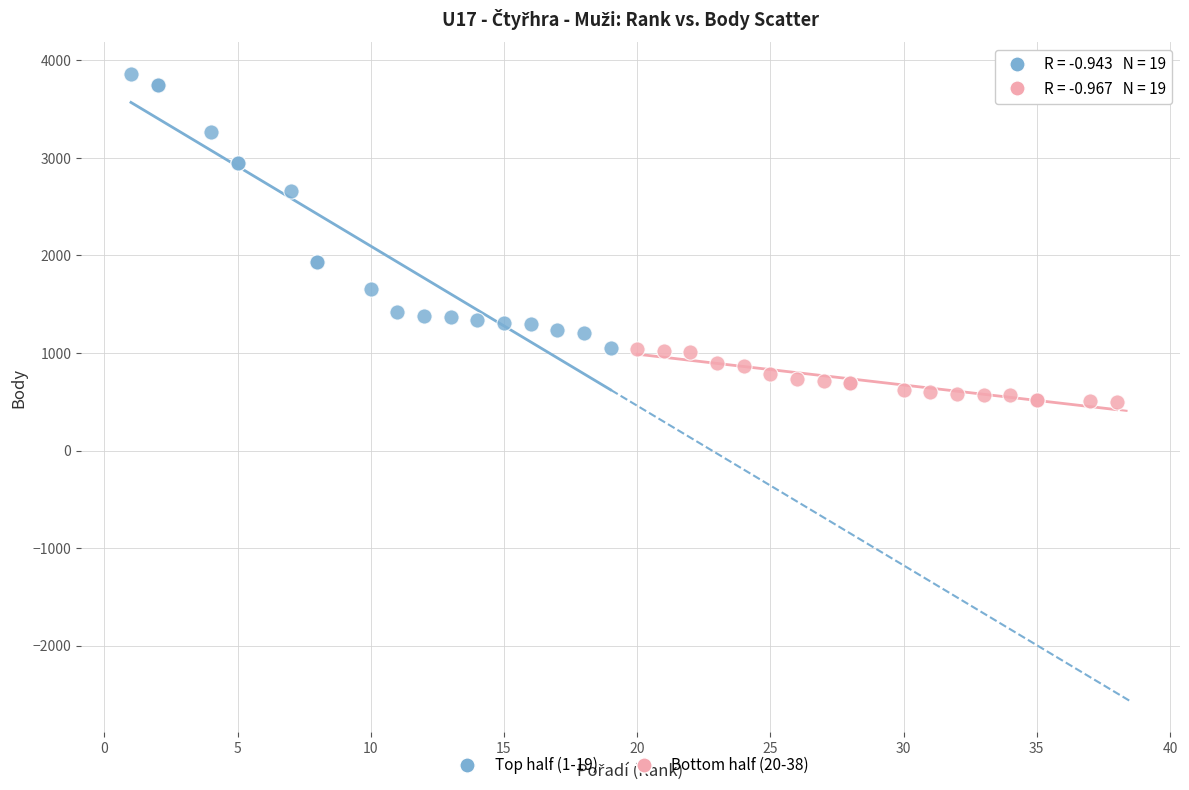

Which series reaches the minimum Y coordinate?

Bottom half (20-38)